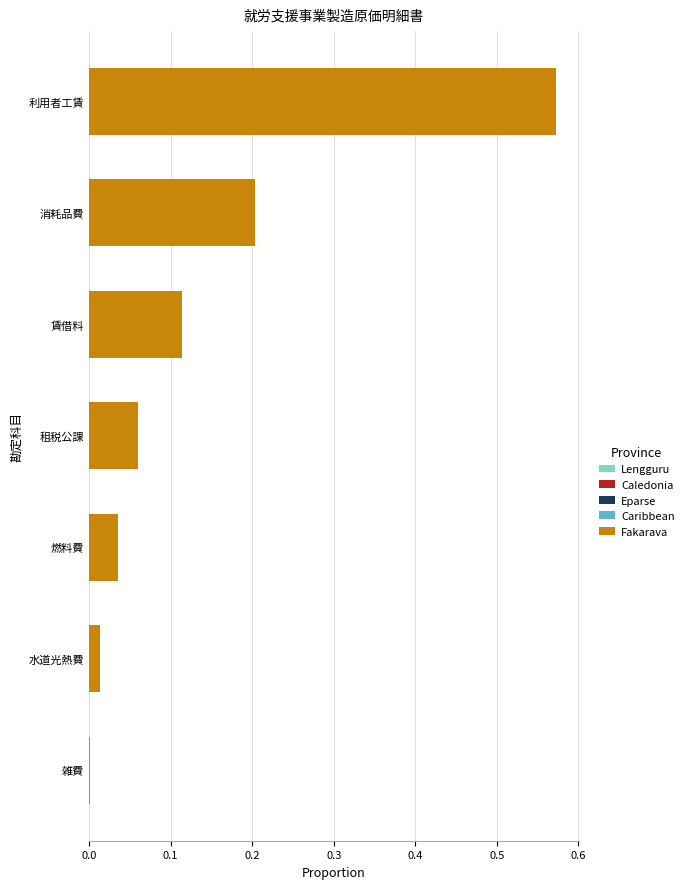

Between 租税公課 and 賃借料, which is larger?

賃借料